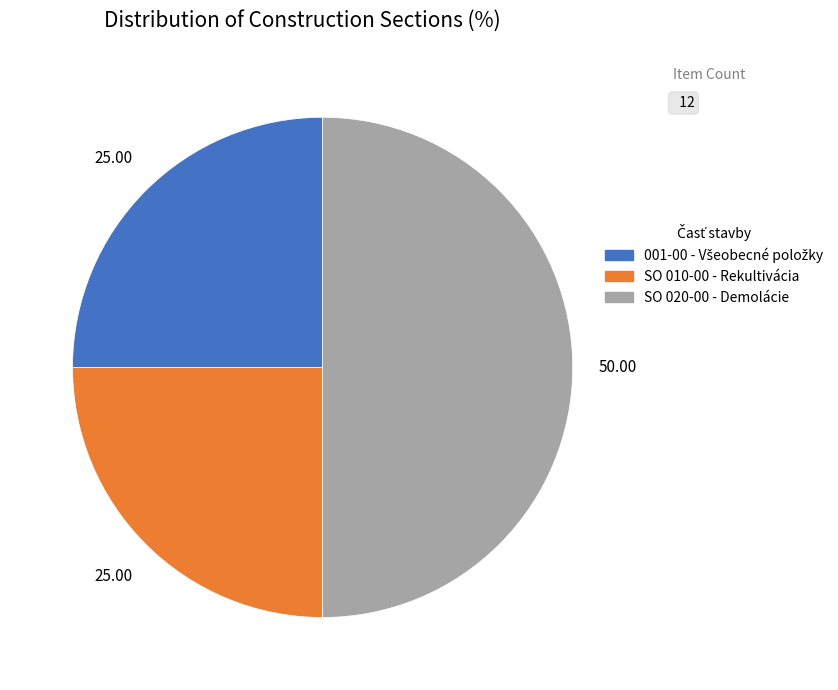

Approximately how many times larger is the value at SO 010-00 - Rekultivácia compared to SO 020-00 - Demolácie?

0.5